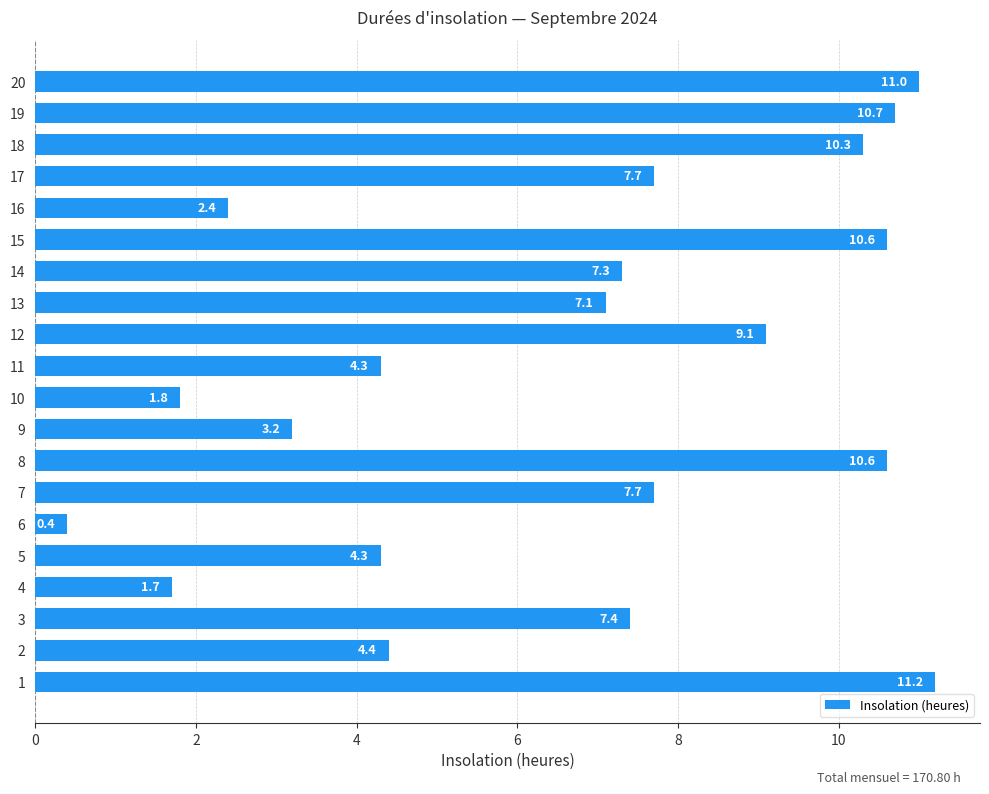

Reading bottom to top, list all the values displayed in this chart.

11.2	4.4	7.4	1.7	4.3	0.4	7.7	10.6	3.2	1.8	4.3	9.1	7.1	7.3	10.6	2.4	7.7	10.3	10.7	11.0